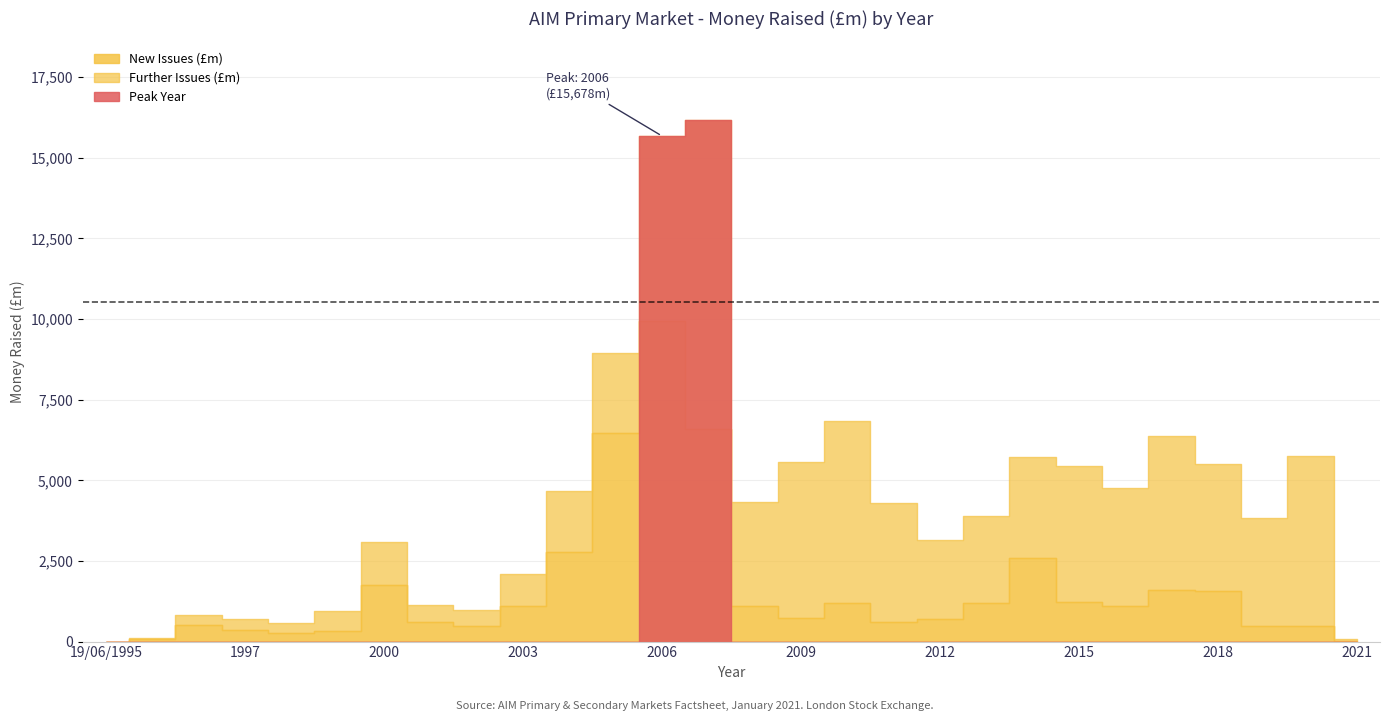

Which series changed the most between 2016 and 2017?

Further Issues (£m)